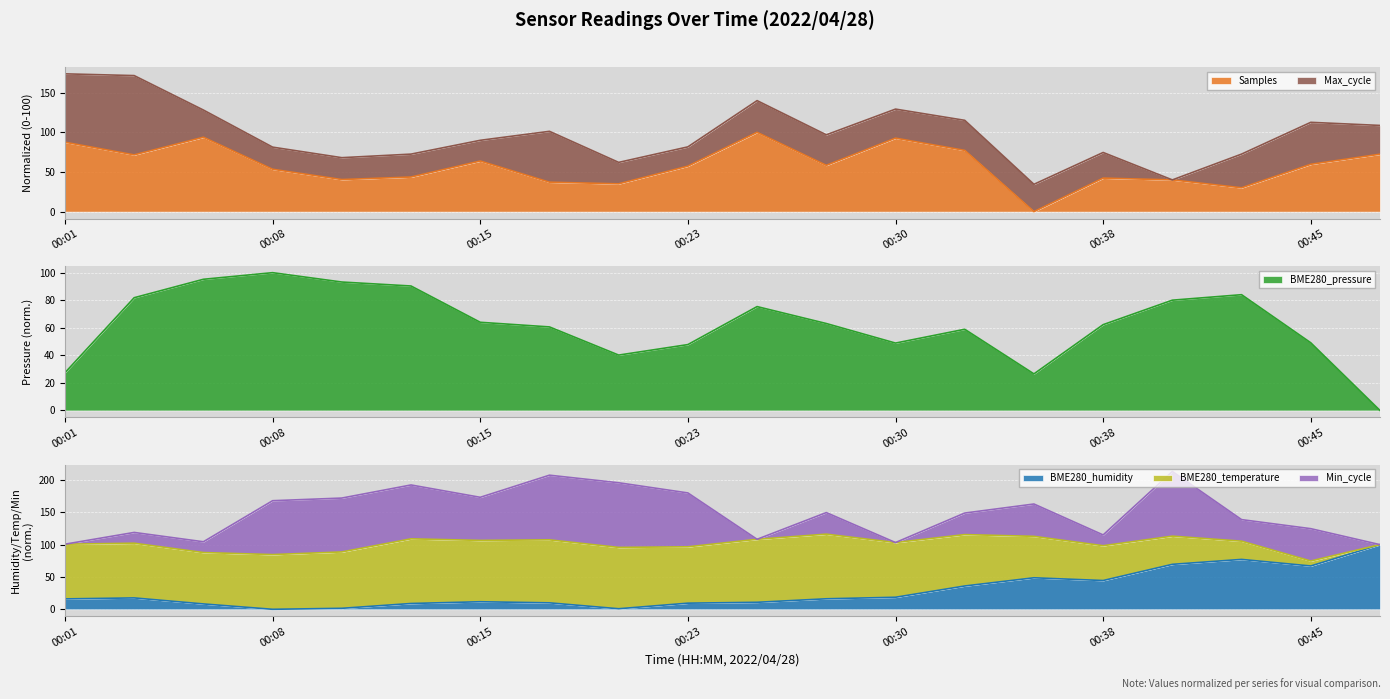

What is the value of the BME280_pressure point at the 14th from the left?

58.9